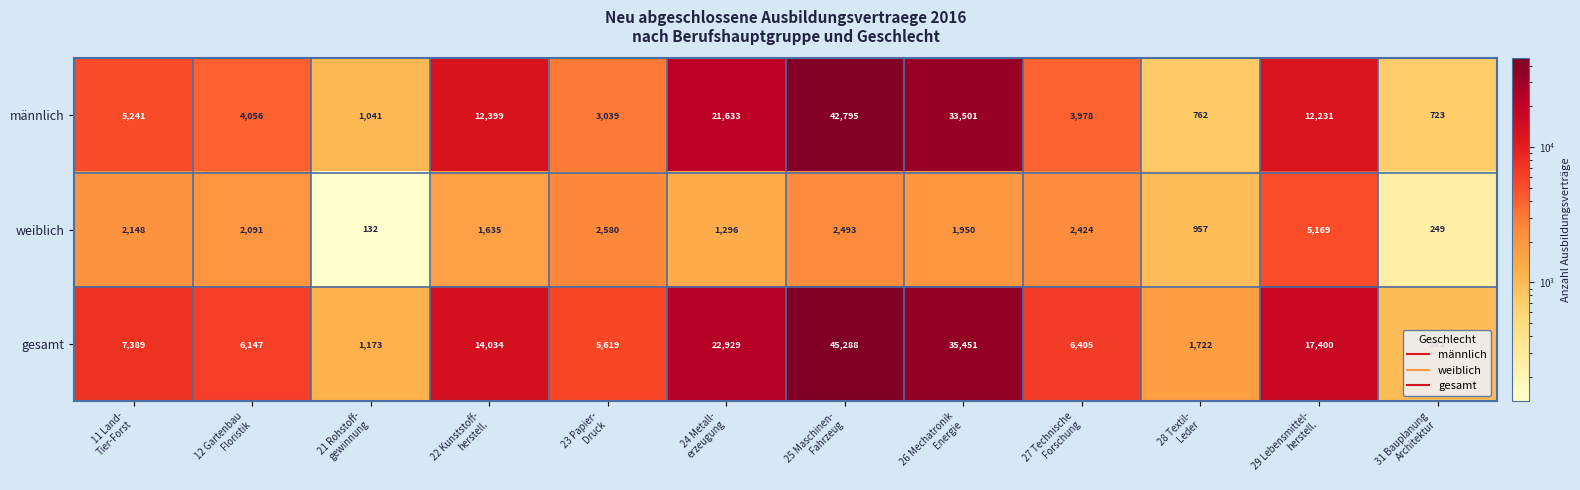

Which label corresponds to the smallest value in the chart?

21 Rohstoff-
gewinnung